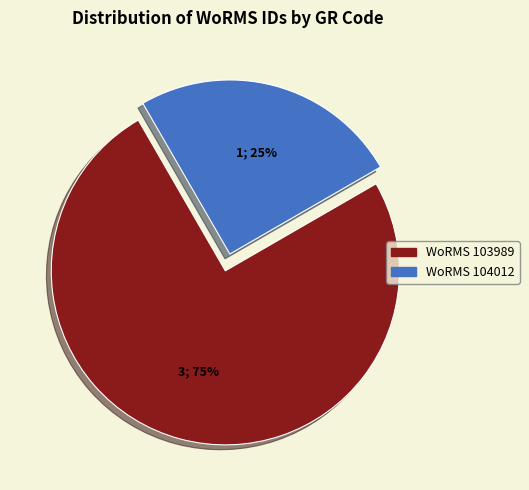

Does any single category account for the majority?

Yes